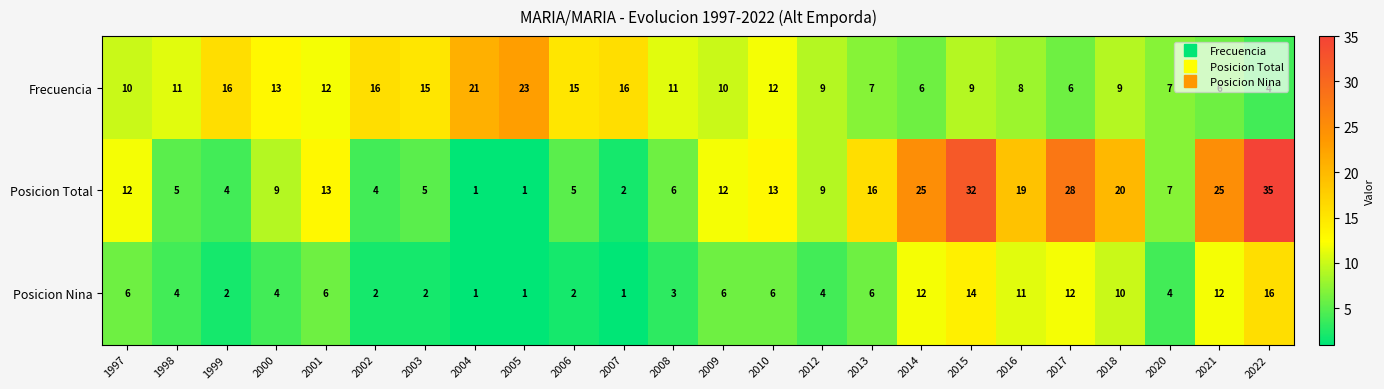

What is the sum of the Posicion Total values at 2005 and 1999?

5